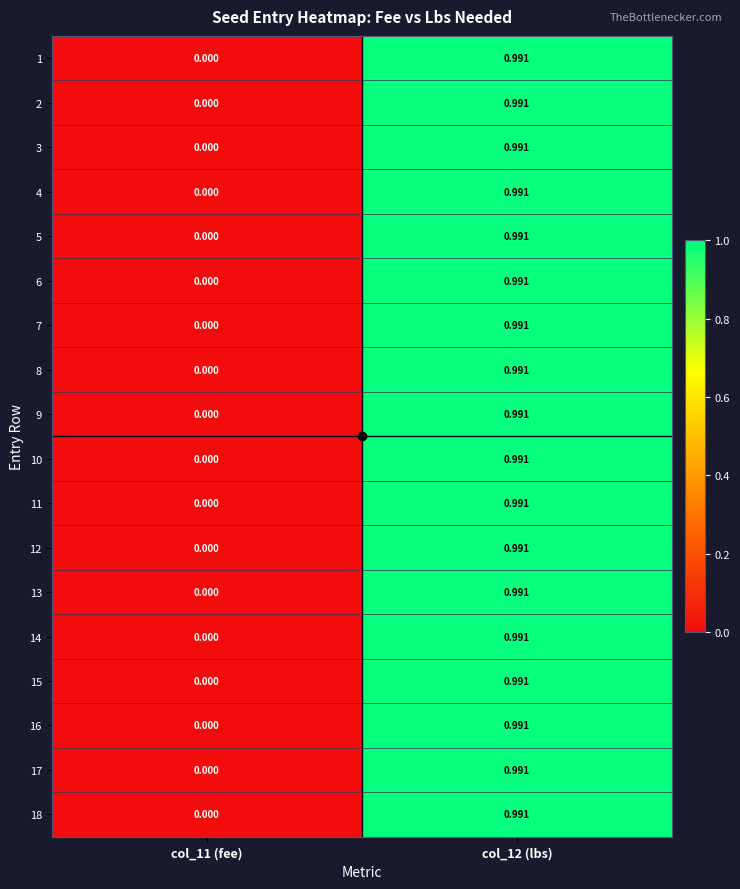

List the series in order of their peak value, lowest first.

1, 2, 3, 4, 5, 6, 7, 8, 9, 10, 11, 12, 13, 14, 15, 16, 17, 18